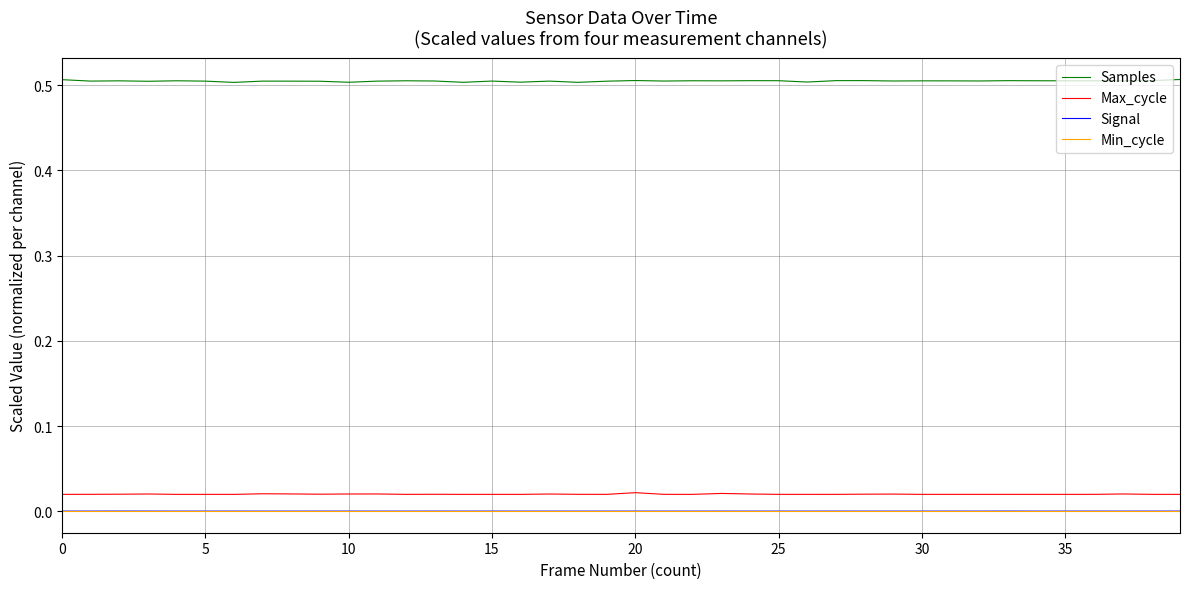

True or false: Min_cycle and Samples intersect in this chart.

False